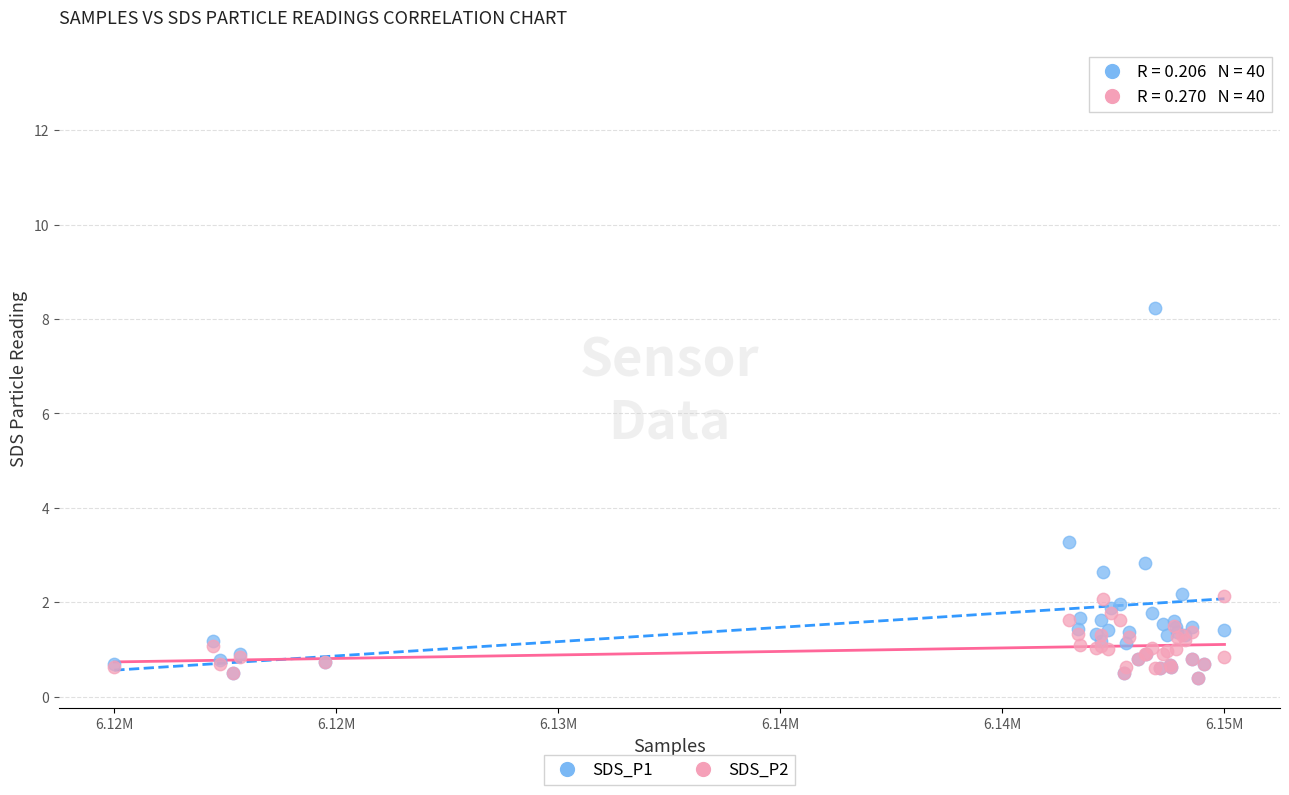

Across all series, what Y value is closest to 6?

8.2